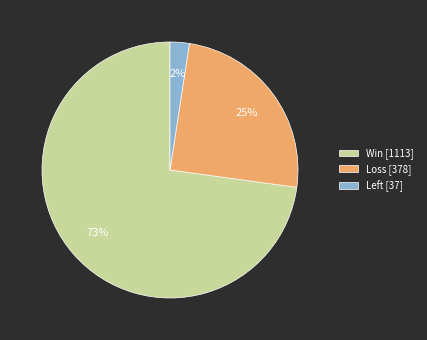

Which category accounts for the majority?

Win